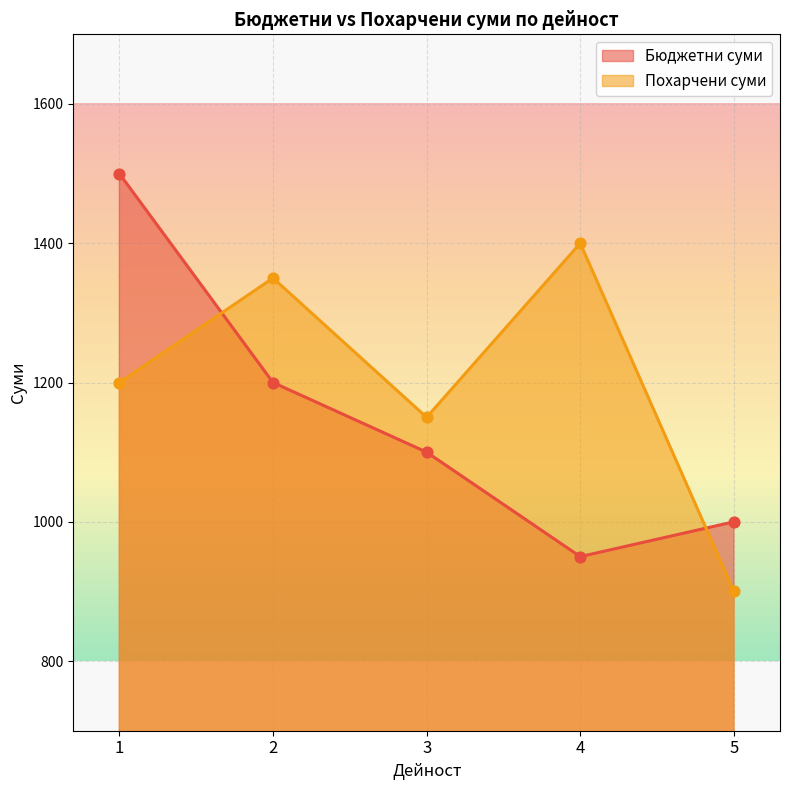

Which series has the largest total across all categories?

Похарчени суми